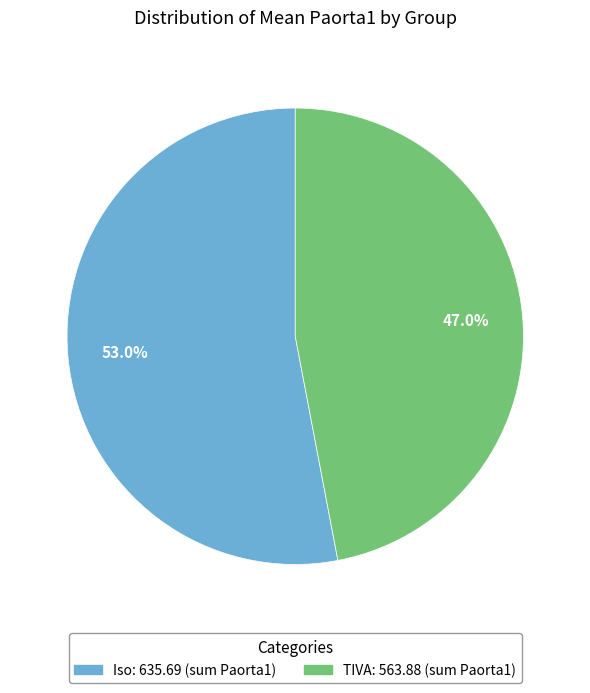

How many segments does this pie chart have?

2